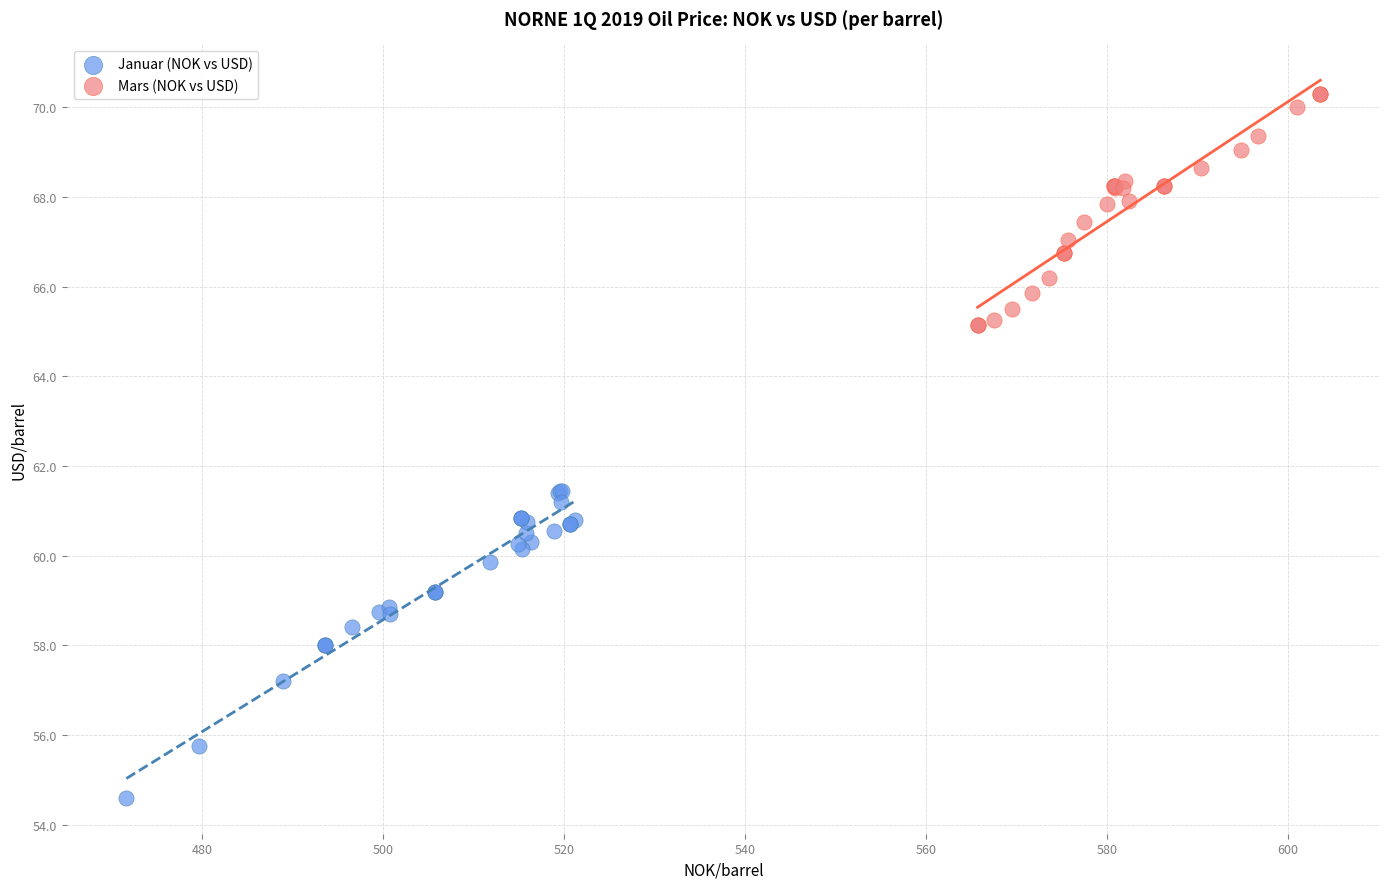

Which series contains the highest Y value?

Mars (NOK vs USD)